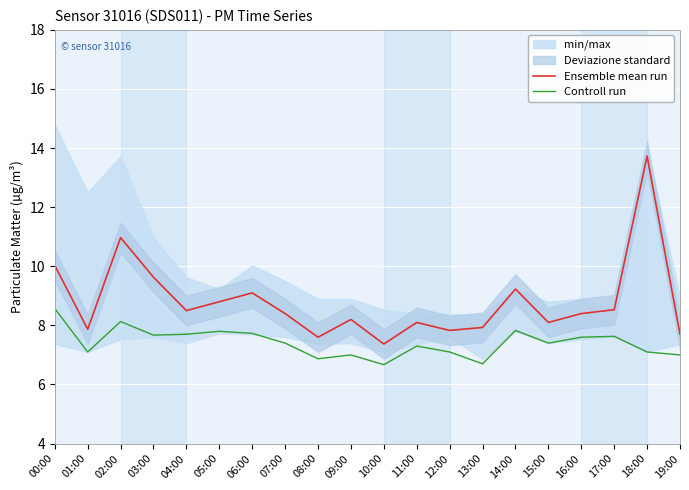

What is the minimum value for Controll run?

6.7